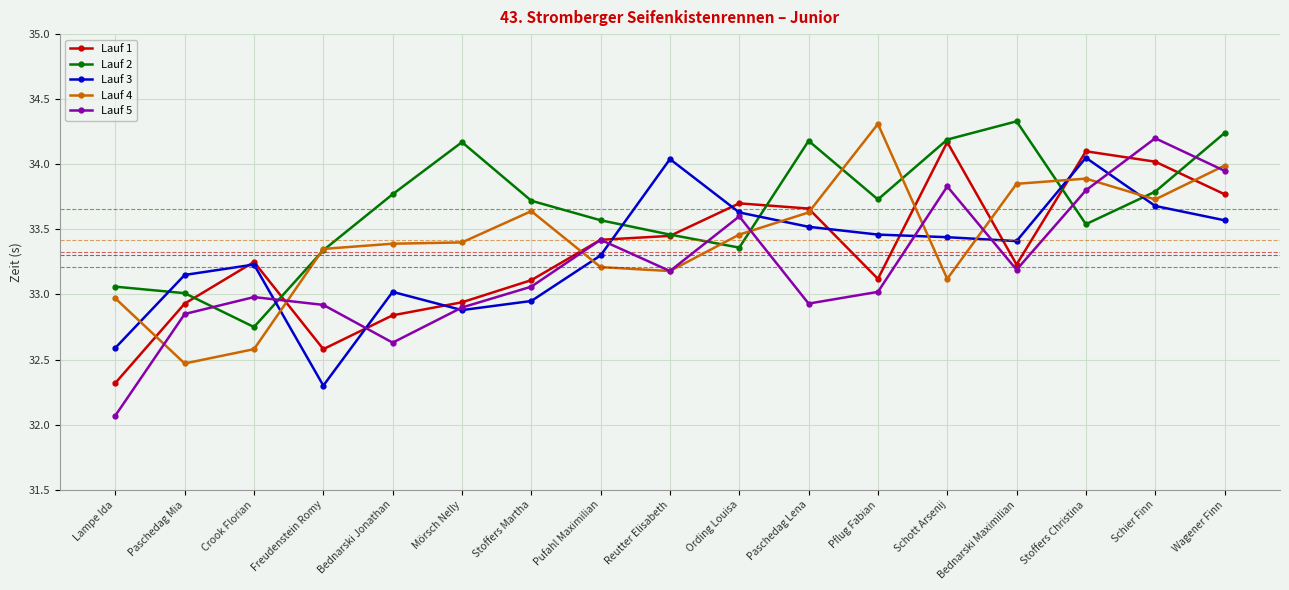

Which series has the largest total across all categories?

Lauf 2